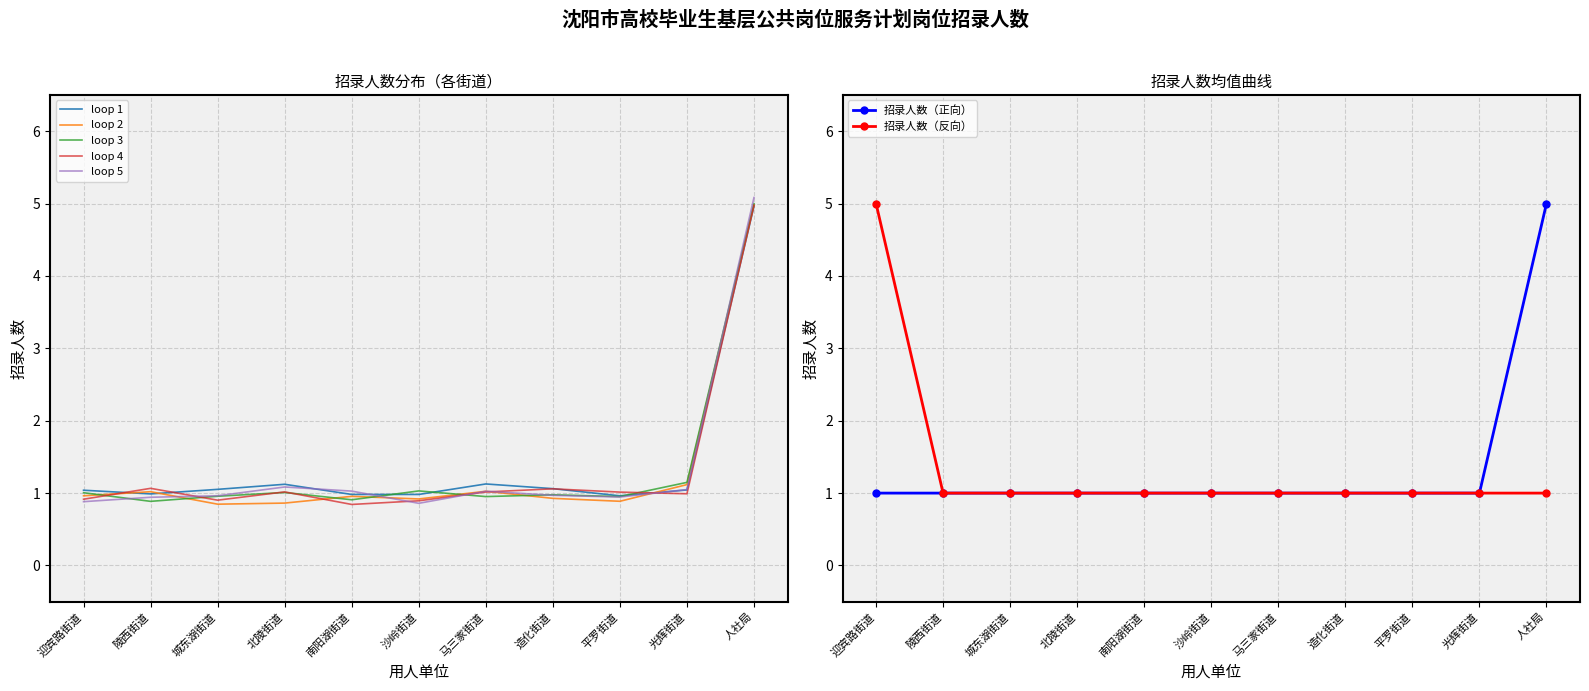

What is the greatest value displayed?

5